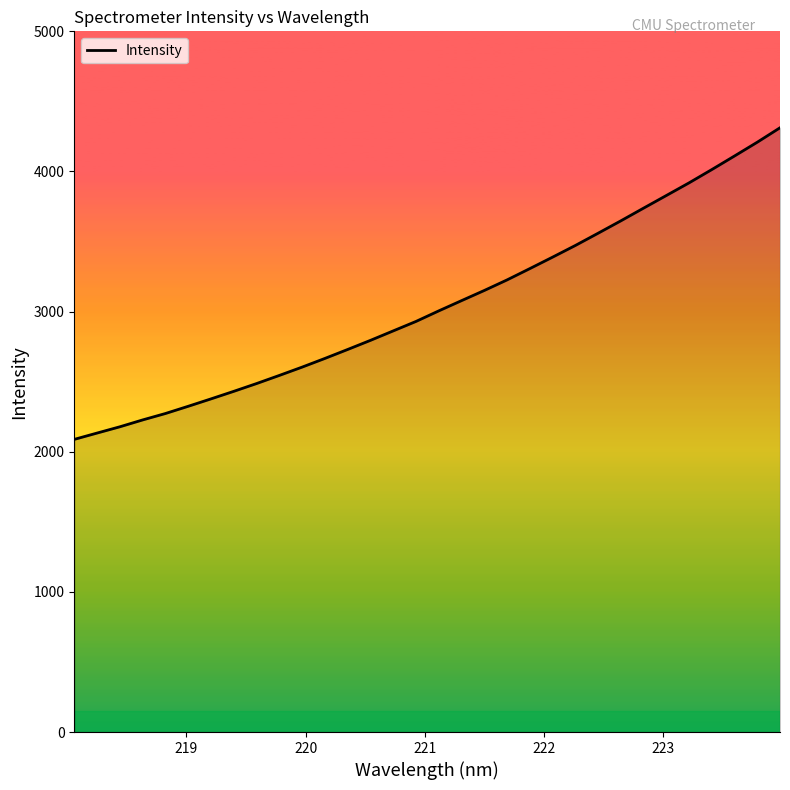

What is the greatest value displayed?

4311.9